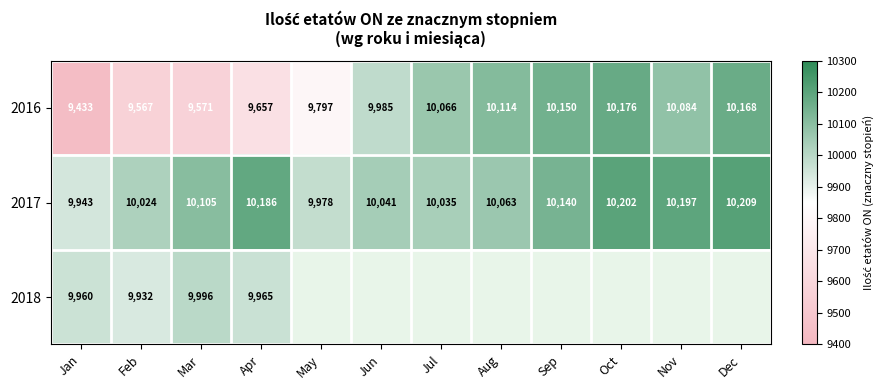

At which label is 2017 closest to 10076?

Aug